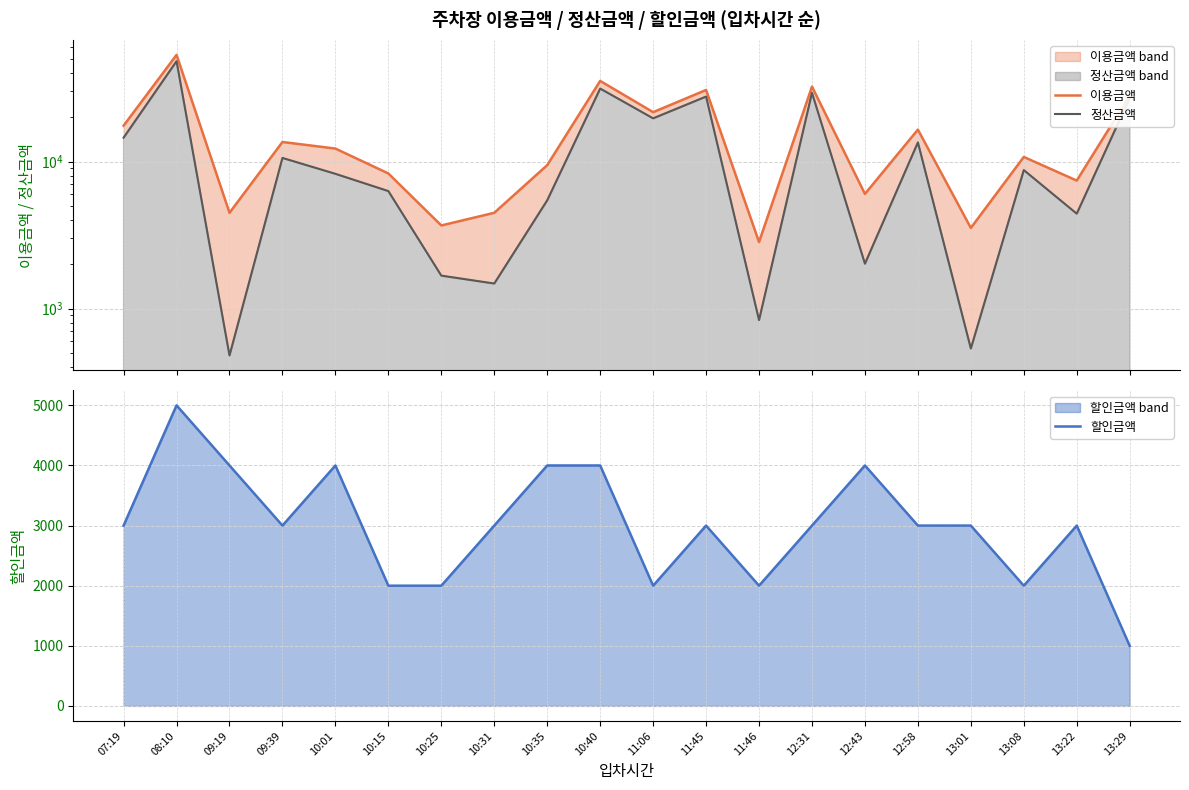

Reading left to right, list all the values displayed in this chart.

이용금액: 17535	53130	4480	13580	12250	8295	3675	4480	9450	35350	21665	30660	2835	32340	6020	16485	3535	10745	7420	28105
정산금액: 14535	48130	480	10580	8250	6295	1675	1480	5450	31350	19665	27660	835	29340	2020	13485	535	8745	4420	27105
할인금액: 3000	5000	4000	3000	4000	2000	2000	3000	4000	4000	2000	3000	2000	3000	4000	3000	3000	2000	3000	1000